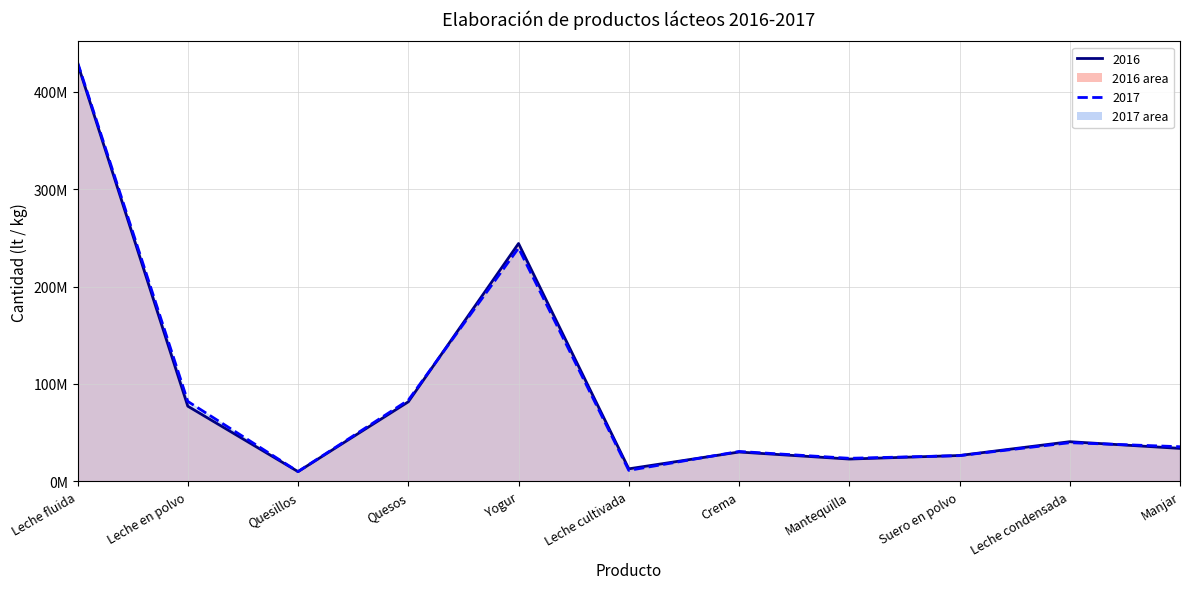

What is the average value of the 2017 line series?

91968881